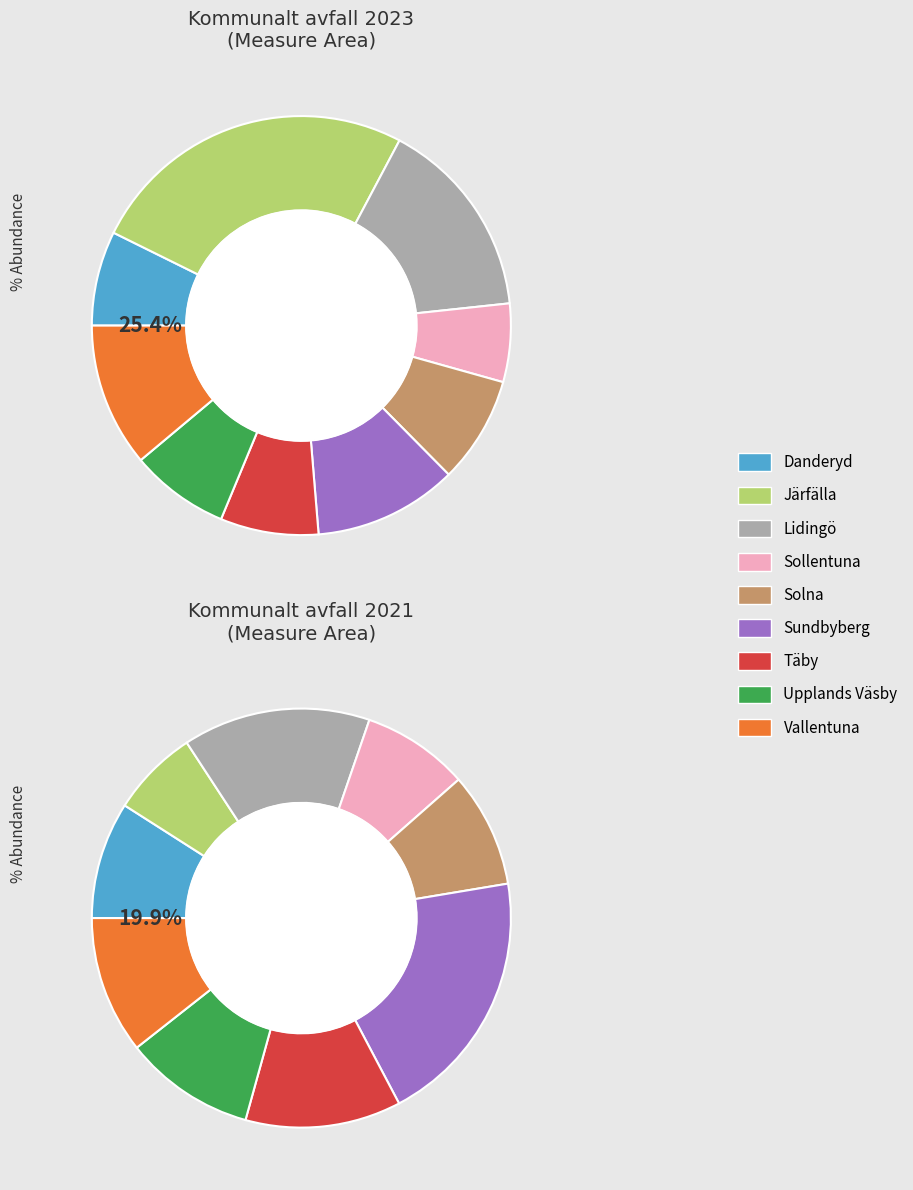

Rank the series by their maximum value, from lowest to highest.

values_2021, values_2023